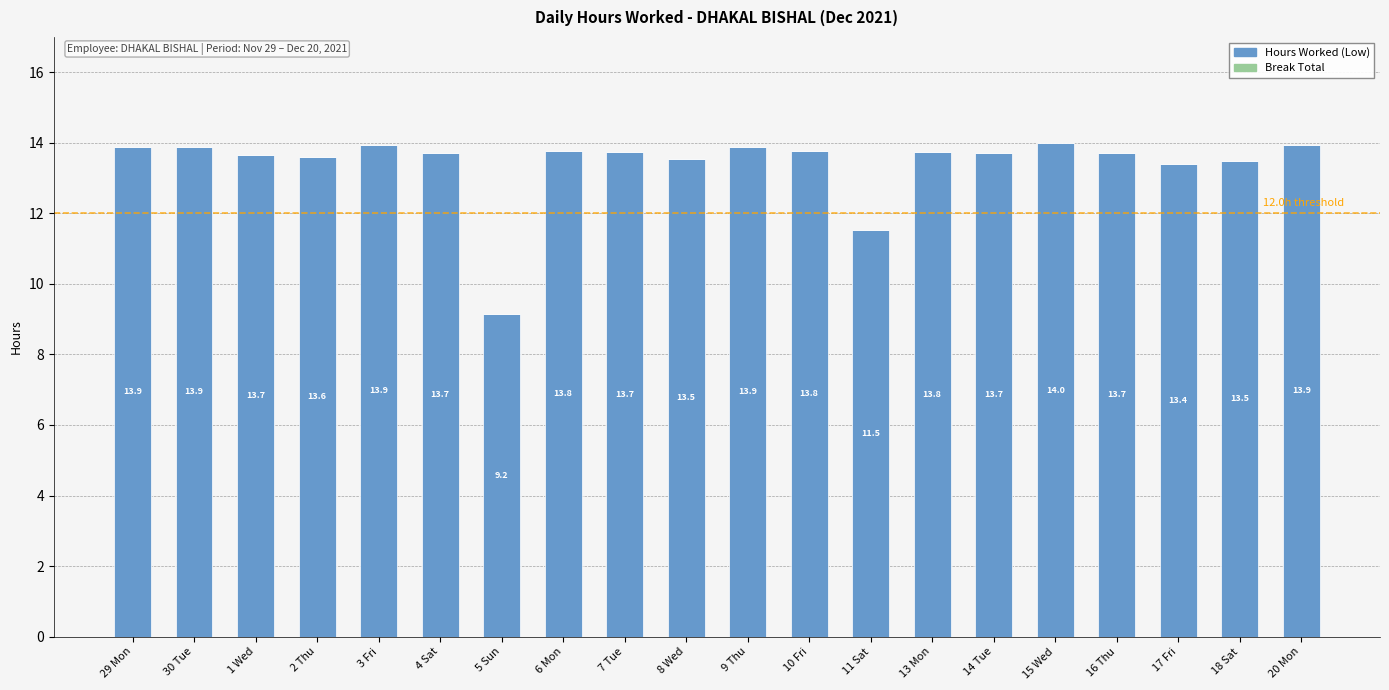

Which has a higher value, 6 Mon or 16 Thu?

6 Mon